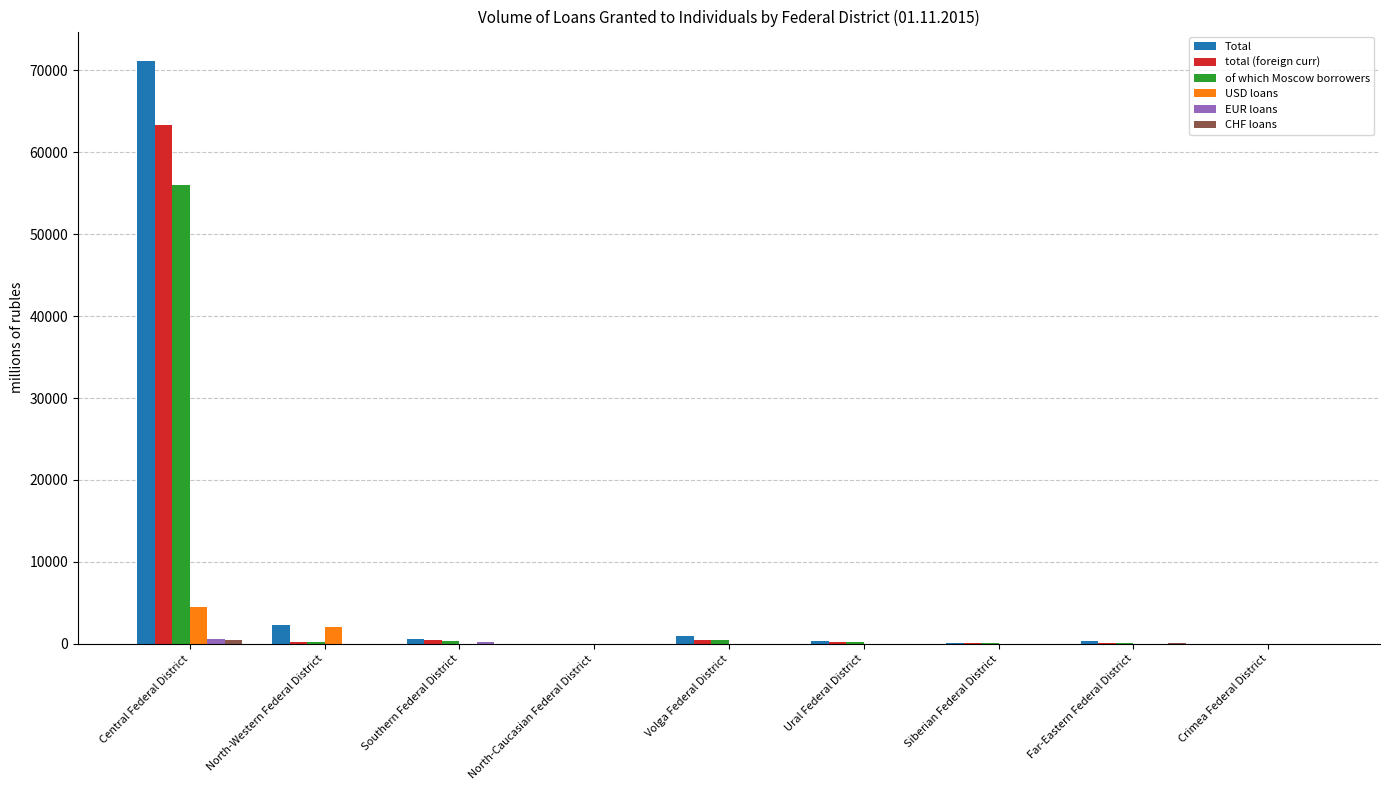

The total (foreign curr) series shows 63297 at Central Federal District. True or false?

True